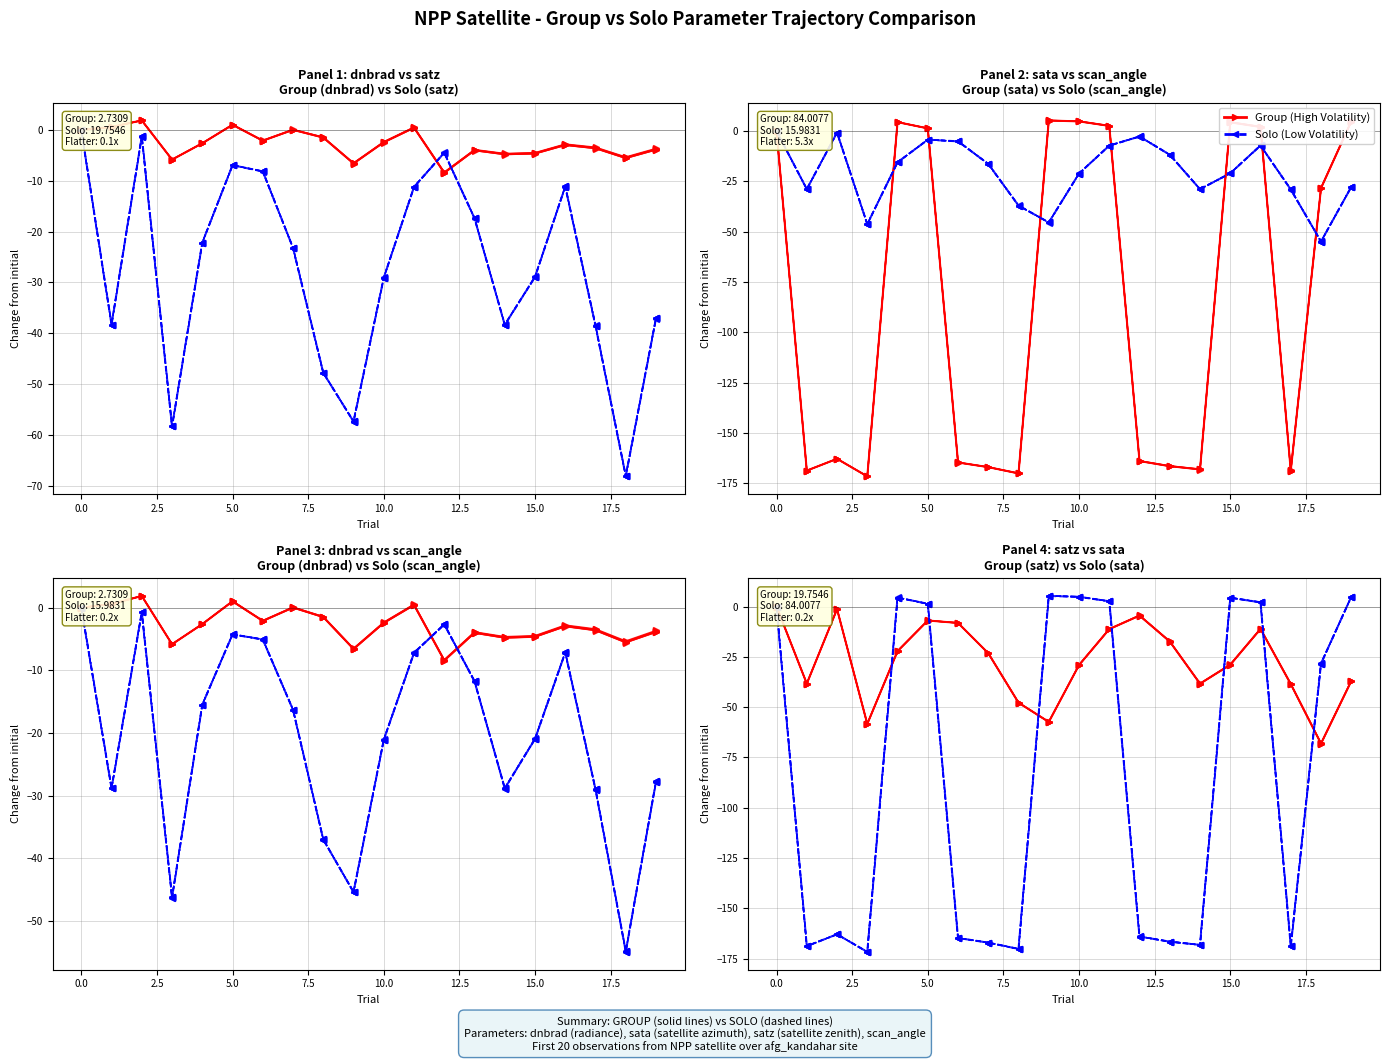

True or false: scan_angle (Solo) and satz (Group) intersect in this chart.

False